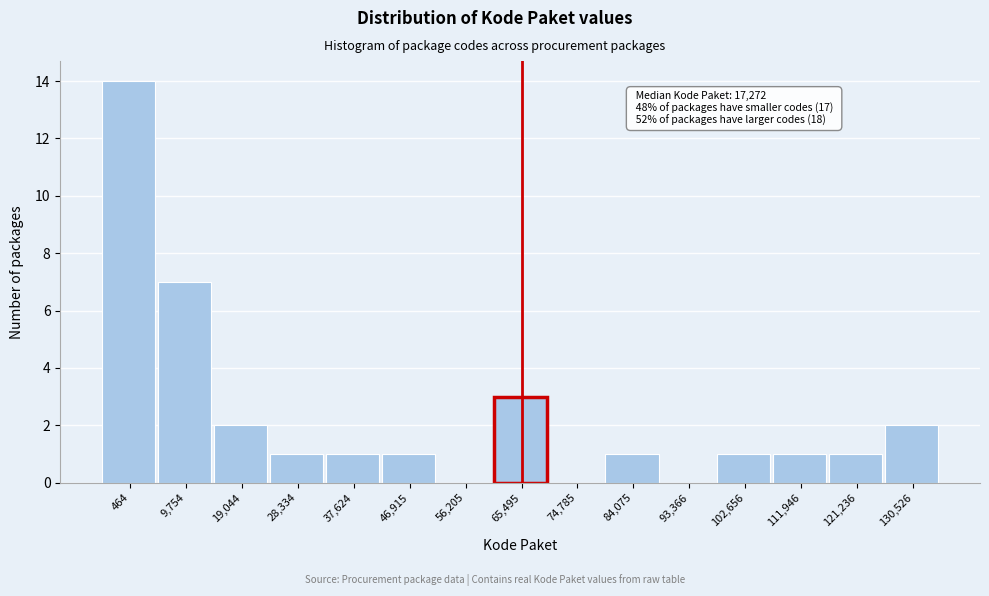

Reading right to left, list all the values displayed in this chart.

130,526=2	121,236=1	111,946=1	102,656=1	93,366=0	84,075=1	74,785=0	65,495=3	56,205=0	46,915=1	37,624=1	28,334=1	19,044=2	9,754=7	464=14